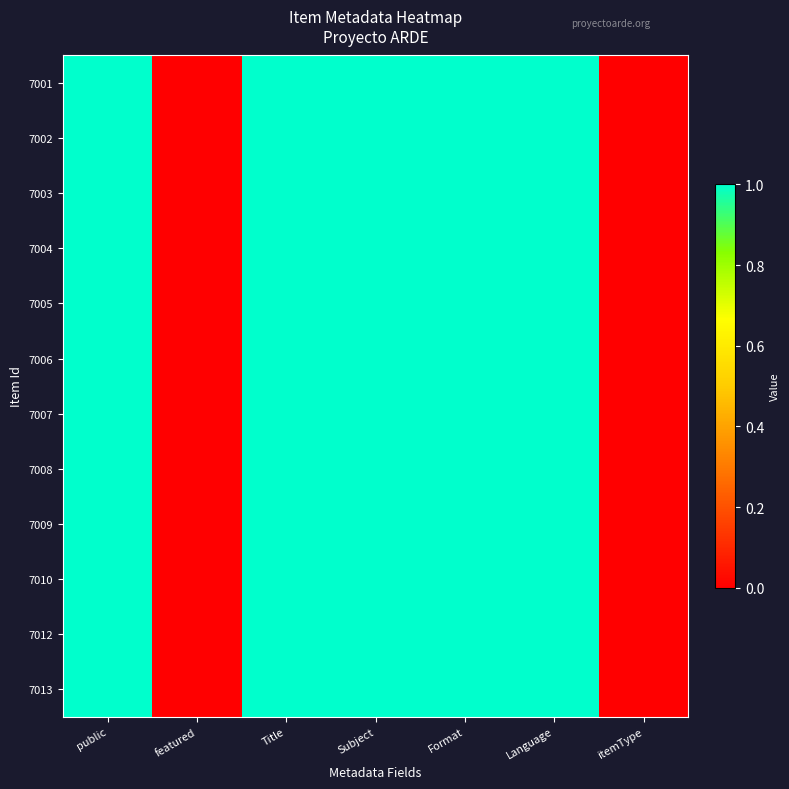

Reading left to right, transcribe all the data shown in this chart.

7001: public=1	featured=0	Title=1	Subject=1	Format=1	Language=1	itemType=0
7002: public=1	featured=0	Title=1	Subject=1	Format=1	Language=1	itemType=0
7003: public=1	featured=0	Title=1	Subject=1	Format=1	Language=1	itemType=0
7004: public=1	featured=0	Title=1	Subject=1	Format=1	Language=1	itemType=0
7005: public=1	featured=0	Title=1	Subject=1	Format=1	Language=1	itemType=0
7006: public=1	featured=0	Title=1	Subject=1	Format=1	Language=1	itemType=0
7007: public=1	featured=0	Title=1	Subject=1	Format=1	Language=1	itemType=0
7008: public=1	featured=0	Title=1	Subject=1	Format=1	Language=1	itemType=0
7009: public=1	featured=0	Title=1	Subject=1	Format=1	Language=1	itemType=0
7010: public=1	featured=0	Title=1	Subject=1	Format=1	Language=1	itemType=0
7012: public=1	featured=0	Title=1	Subject=1	Format=1	Language=1	itemType=0
7013: public=1	featured=0	Title=1	Subject=1	Format=1	Language=1	itemType=0